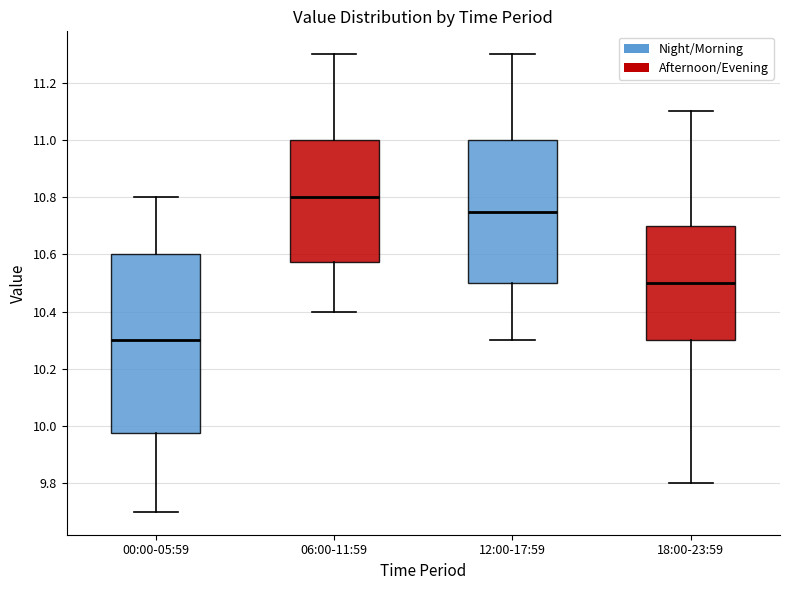

Reading left to right, read every box against the y-axis: the position of its median line, the range the box covers, and the ends of its whiskers. The values are not printed on the chart, so give them approximately, as read against the axis.

00:00-05:59: median 10.30, box 9.98 to 10.60, whiskers 9.70 to 10.80
06:00-11:59: median 10.80, box 10.58 to 11.00, whiskers 10.40 to 11.30
12:00-17:59: median 10.76, box 10.50 to 11.00, whiskers 10.30 to 11.30
18:00-23:59: median 10.50, box 10.30 to 10.70, whiskers 9.80 to 11.10